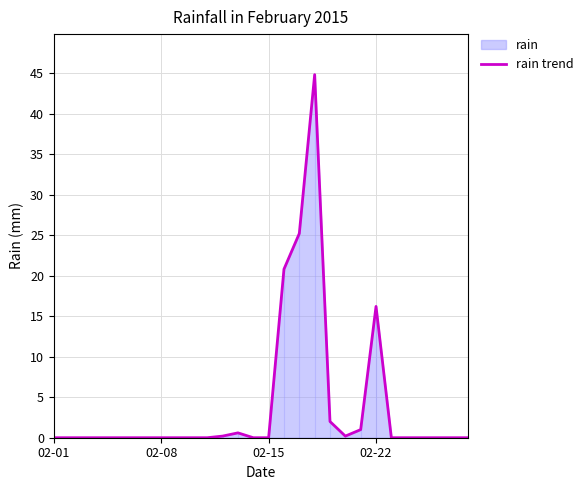

What position from the right is 12?

16